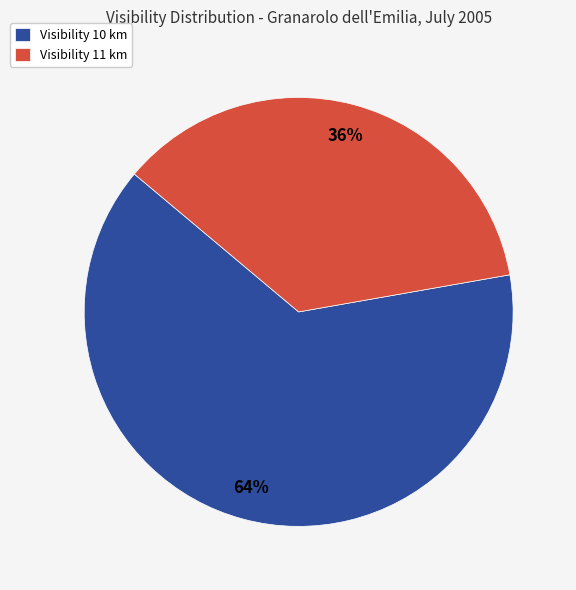

Which has a higher value, Visibility 11 km or Visibility 10 km?

Visibility 10 km